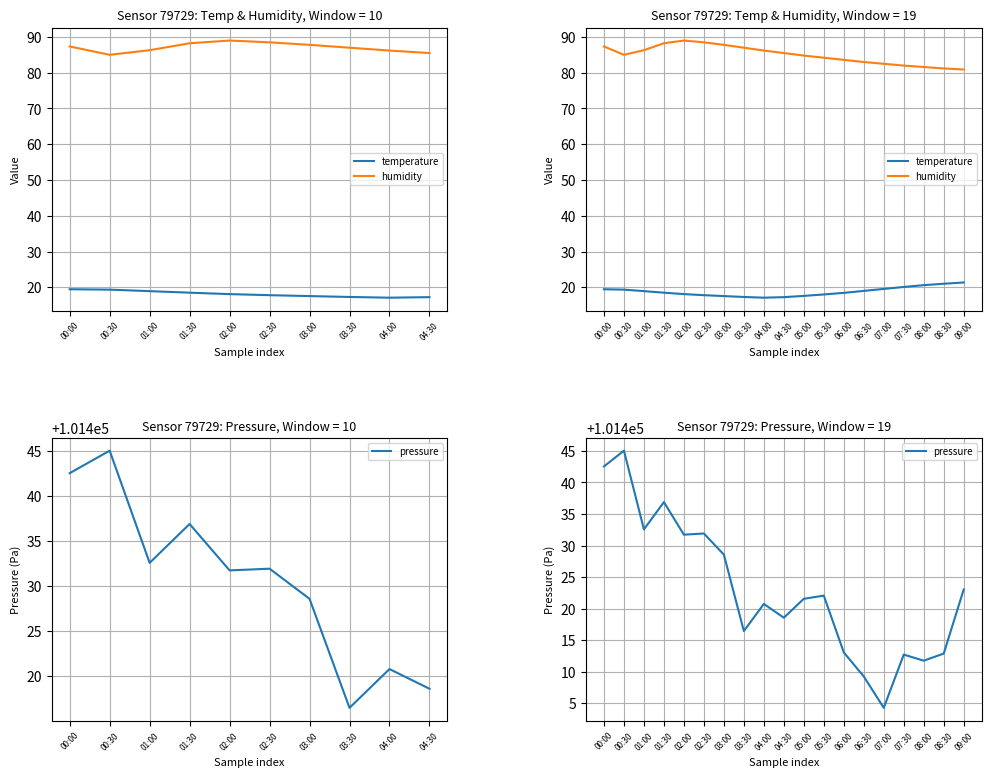

Reading right to left, extract all data points from this chart.

temperature: 21.4	21.0	20.6	20.1	19.6	19.0	18.4	18.0	17.6	17.2	17.1	17.3	17.6	17.8	18.1	18.5	18.9	19.4	19.5
humidity: 80.9	81.2	81.6	82.0	82.5	83.0	83.6	84.2	84.8	85.5	86.2	87.0	87.8	88.5	89.0	88.2	86.3	85.0	87.3
pressure: 101423.0	101412.9	101411.8	101412.7	101404.3	101409.2	101413.1	101422.1	101421.6	101418.6	101420.8	101416.4	101428.6	101431.9	101431.7	101436.9	101432.6	101445.0	101442.5